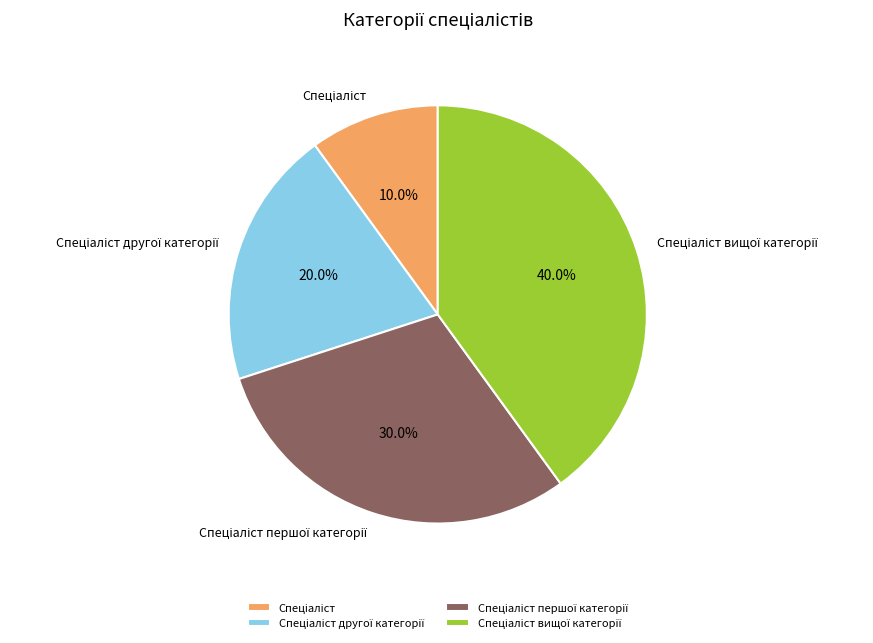

Is there any slice that represents more than half of the pie?

No